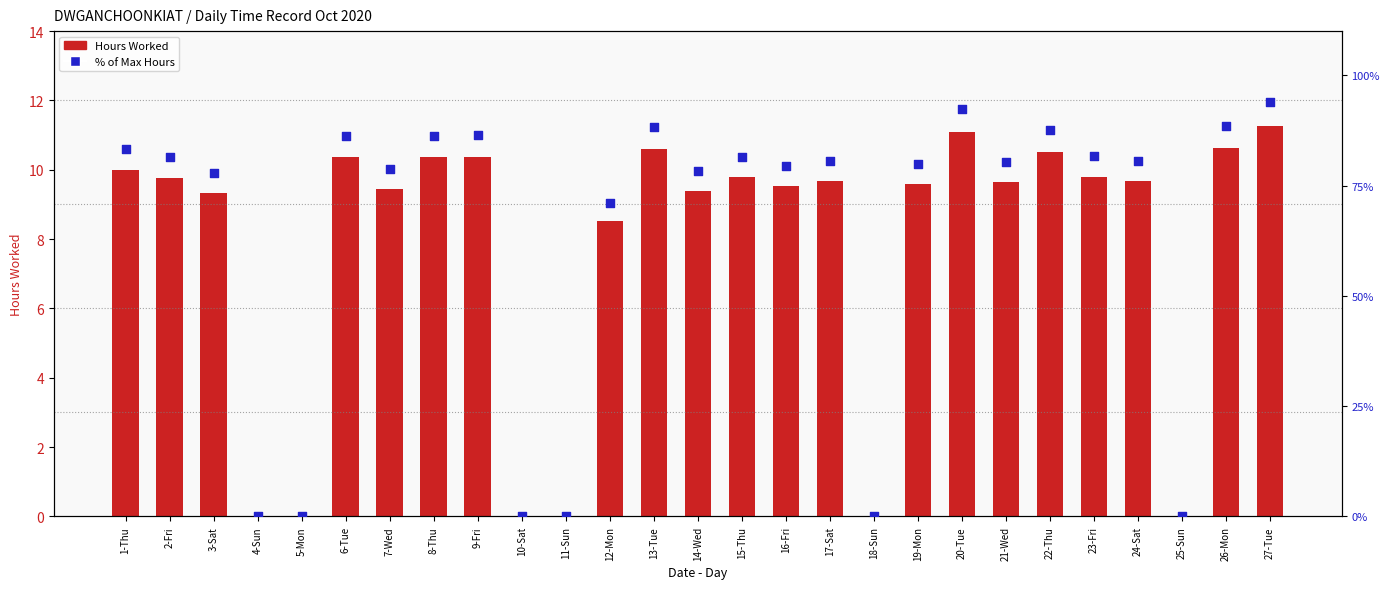

What are all the series names shown in the legend?

Hours Worked, % of Max Hours